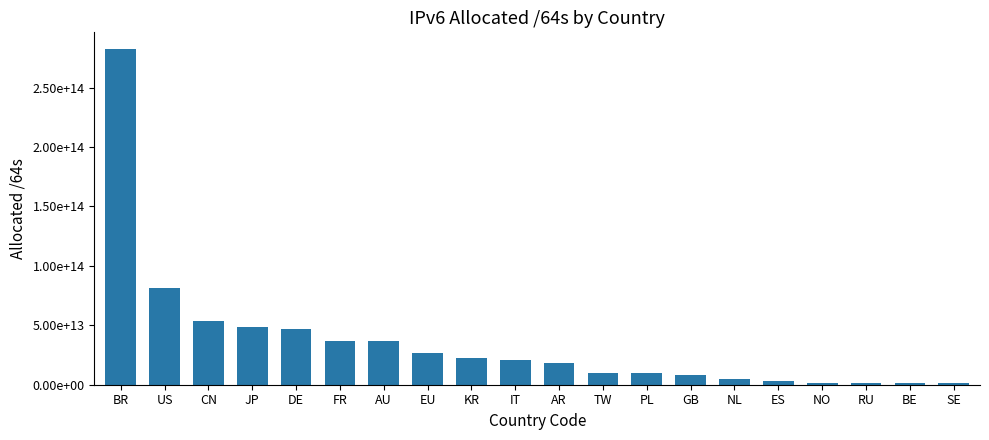

What is the label of the 2nd bar from the left?

US